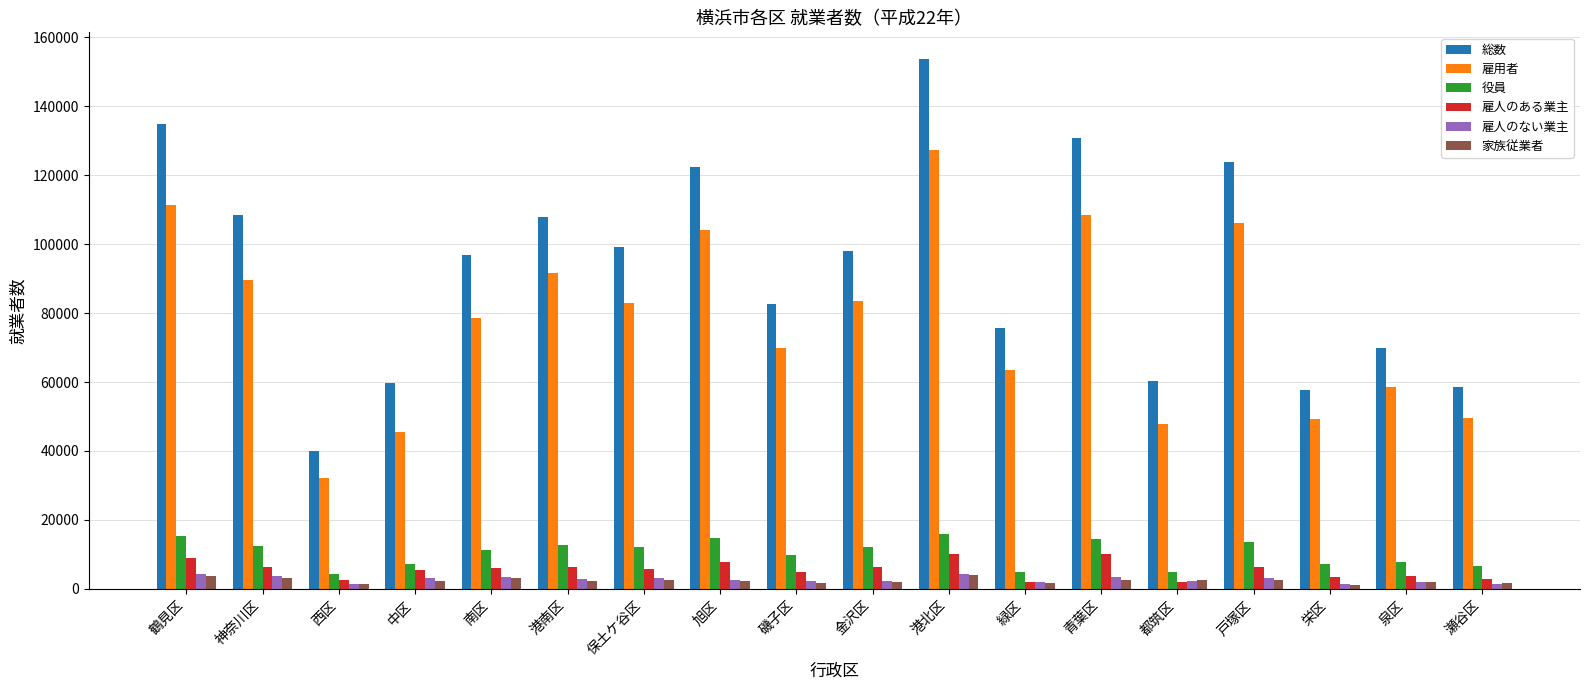

What is the label of the 10th bar from the right?

磯子区